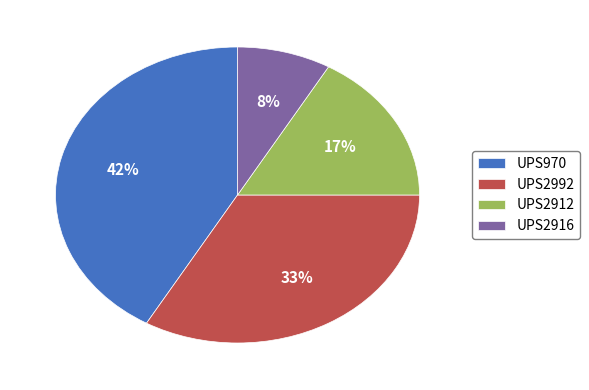

Is there a majority slice in this chart?

No